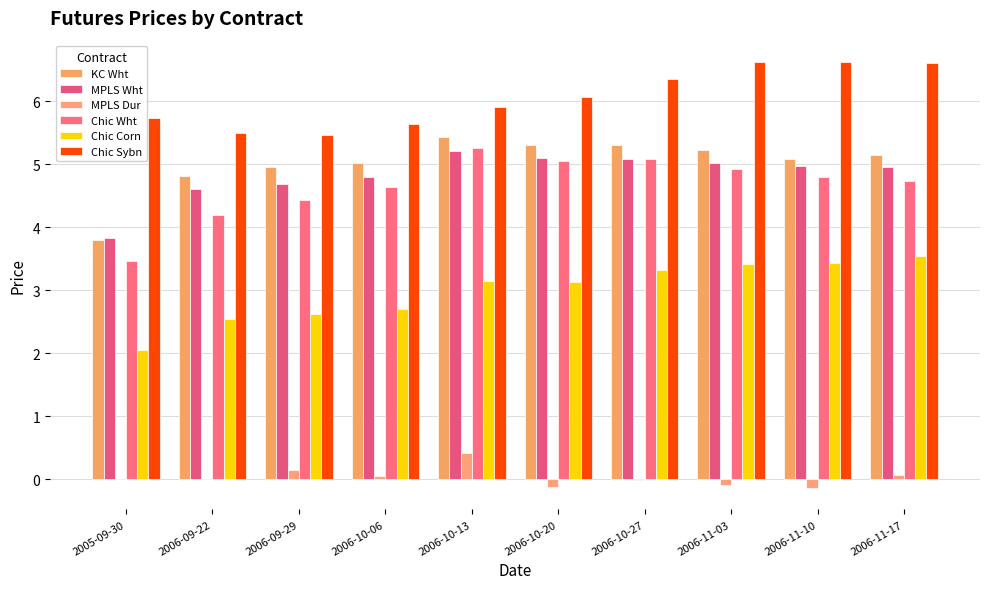

Are the bars grouped side by side (vs. stacked)?

Yes